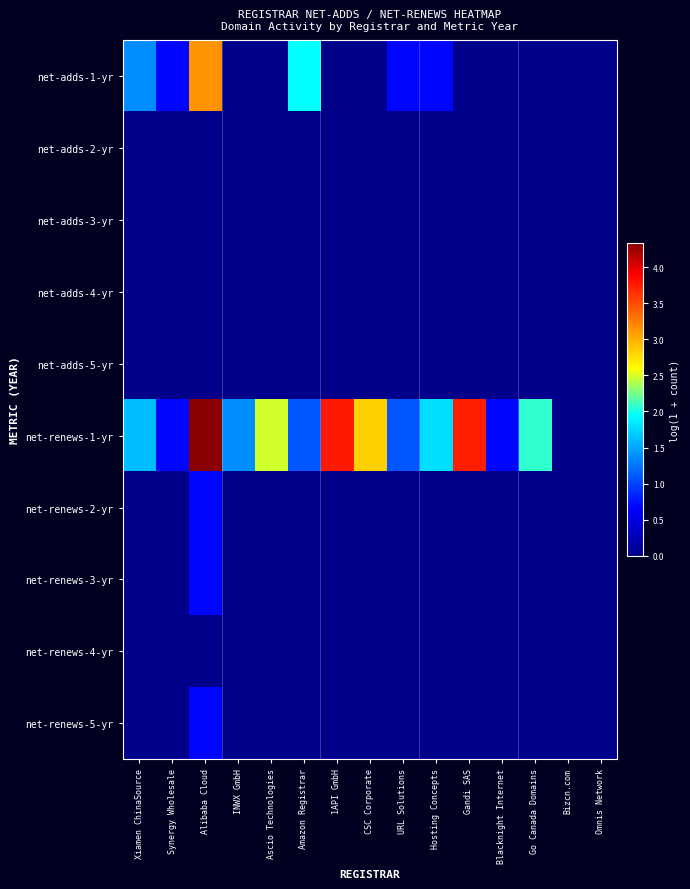

Which has a higher value, 1API GmbH or Synergy Wholesale?

Synergy Wholesale